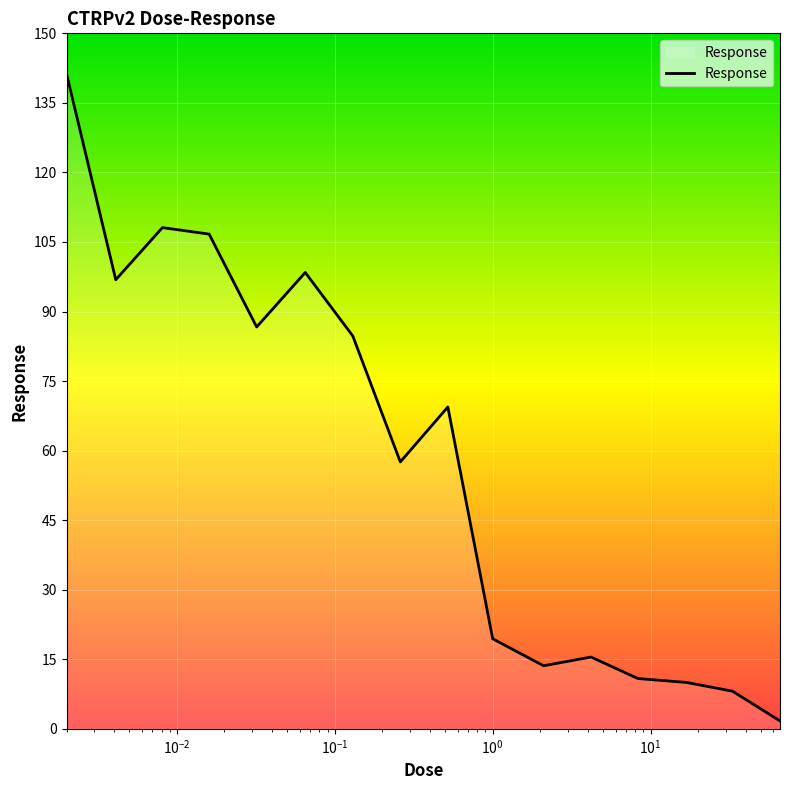

What is the greatest value displayed?

141.3